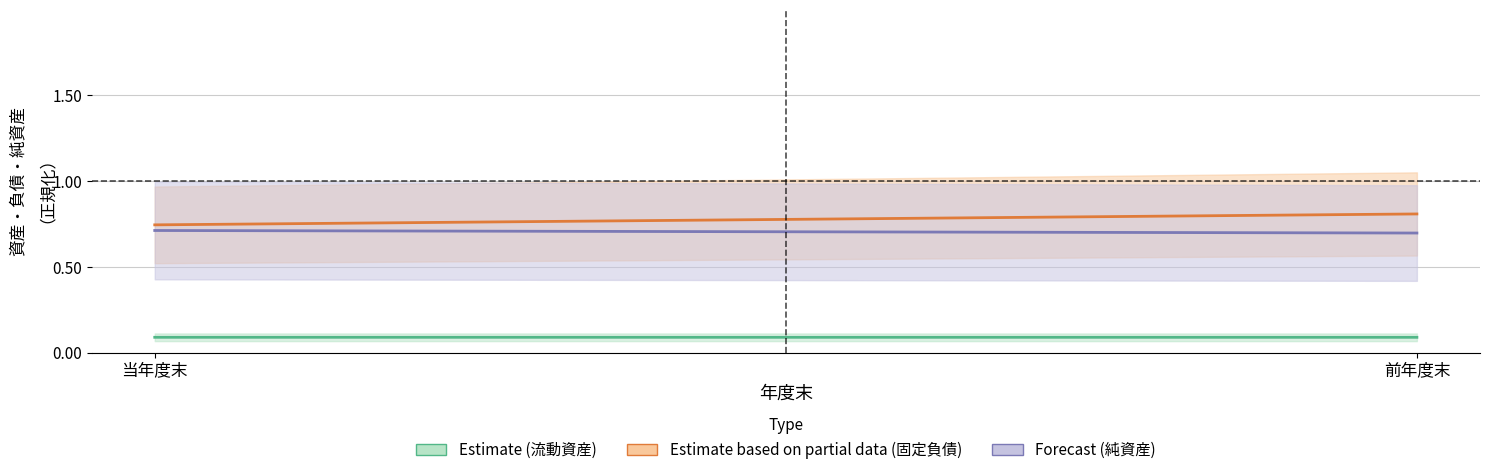

The Forecast series shows 0.7 at 前年度末. True or false?

True